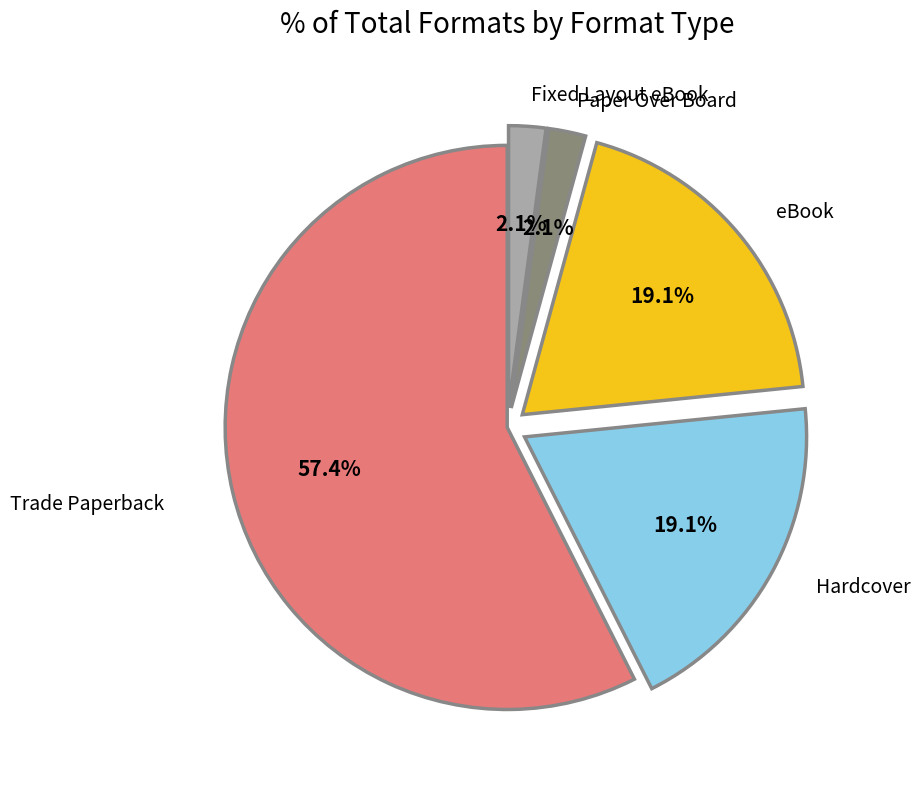

Which slice is the largest?

Trade Paperback